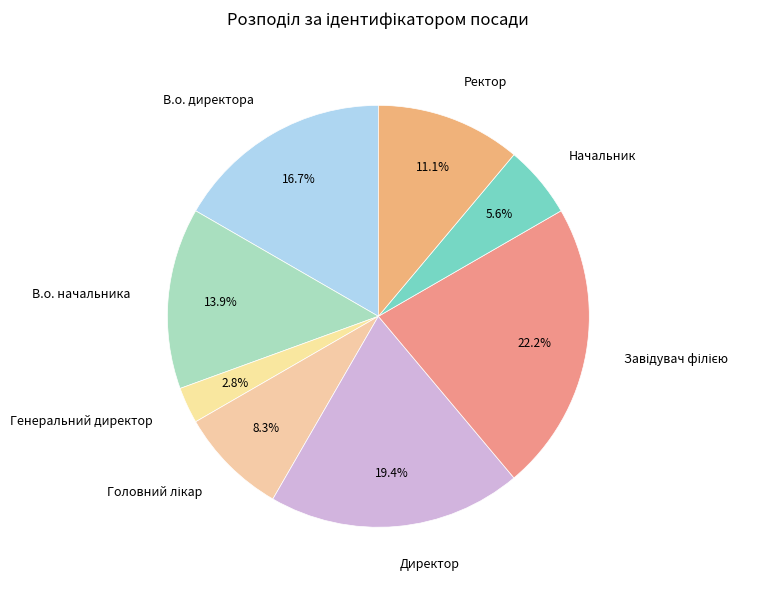

Does any single category account for the majority?

No